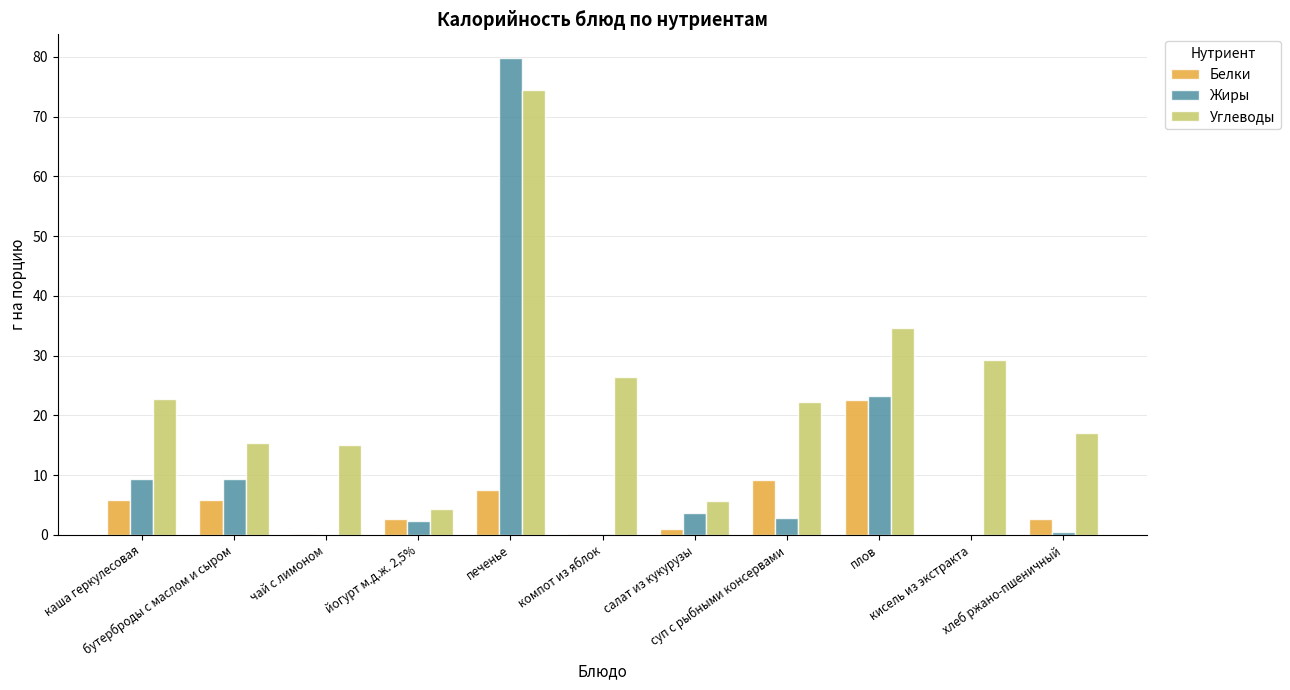

What are all the series names shown in the legend?

Белки, Жиры, Углеводы